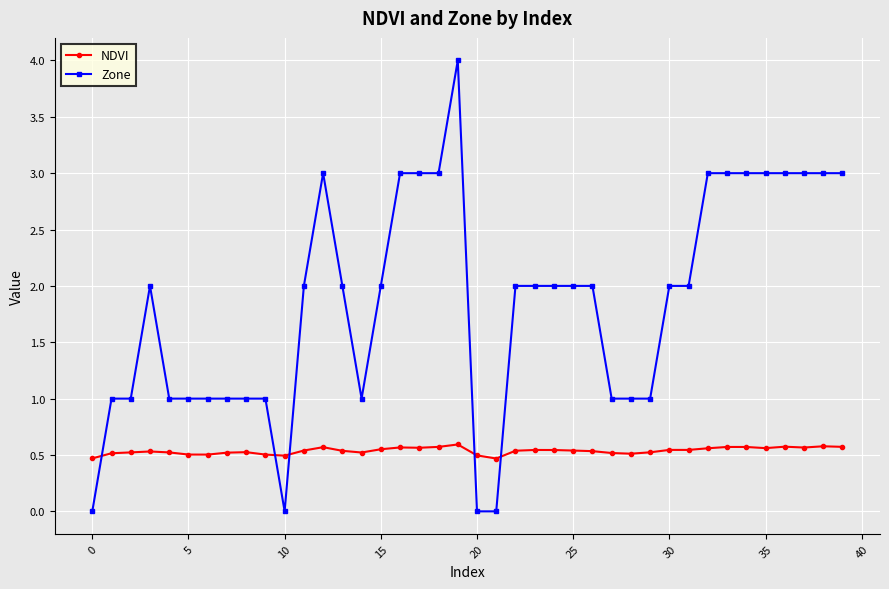

What are all the series names shown in the legend?

NDVI, Zone